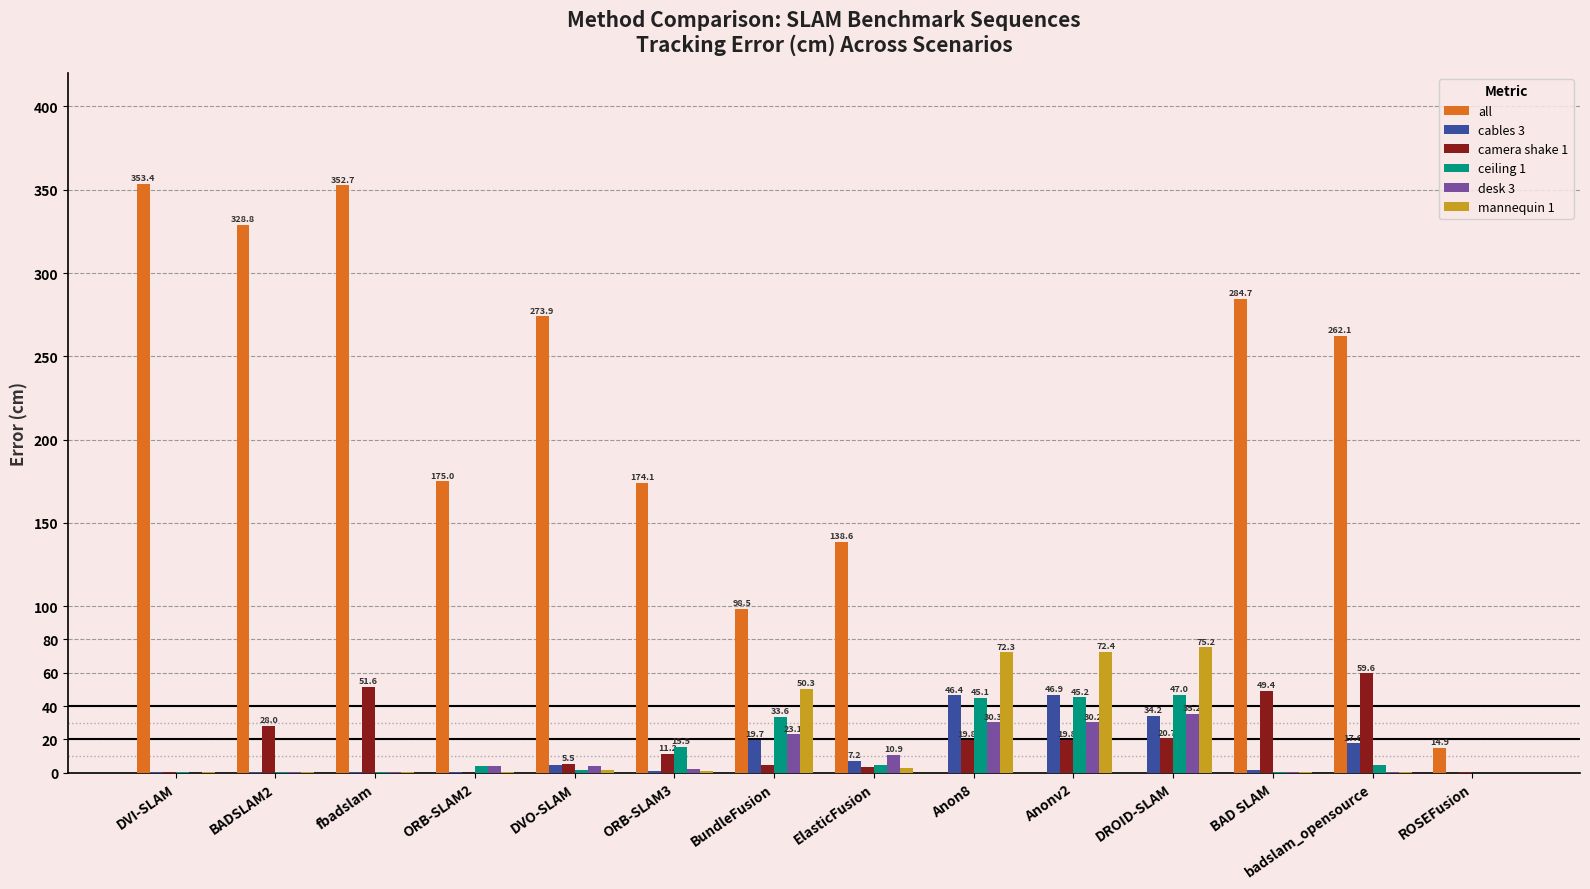

What is the highest value of the all series?

353.4